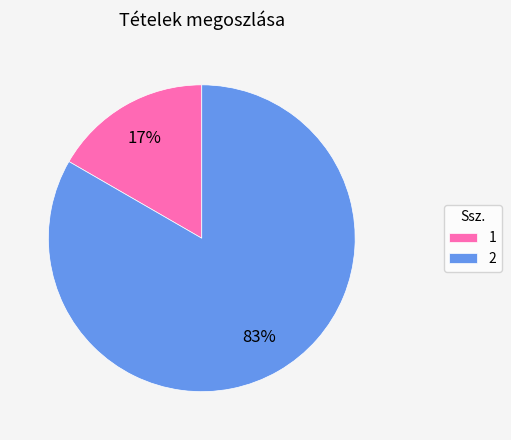

What is the smallest slice in the pie chart?

1